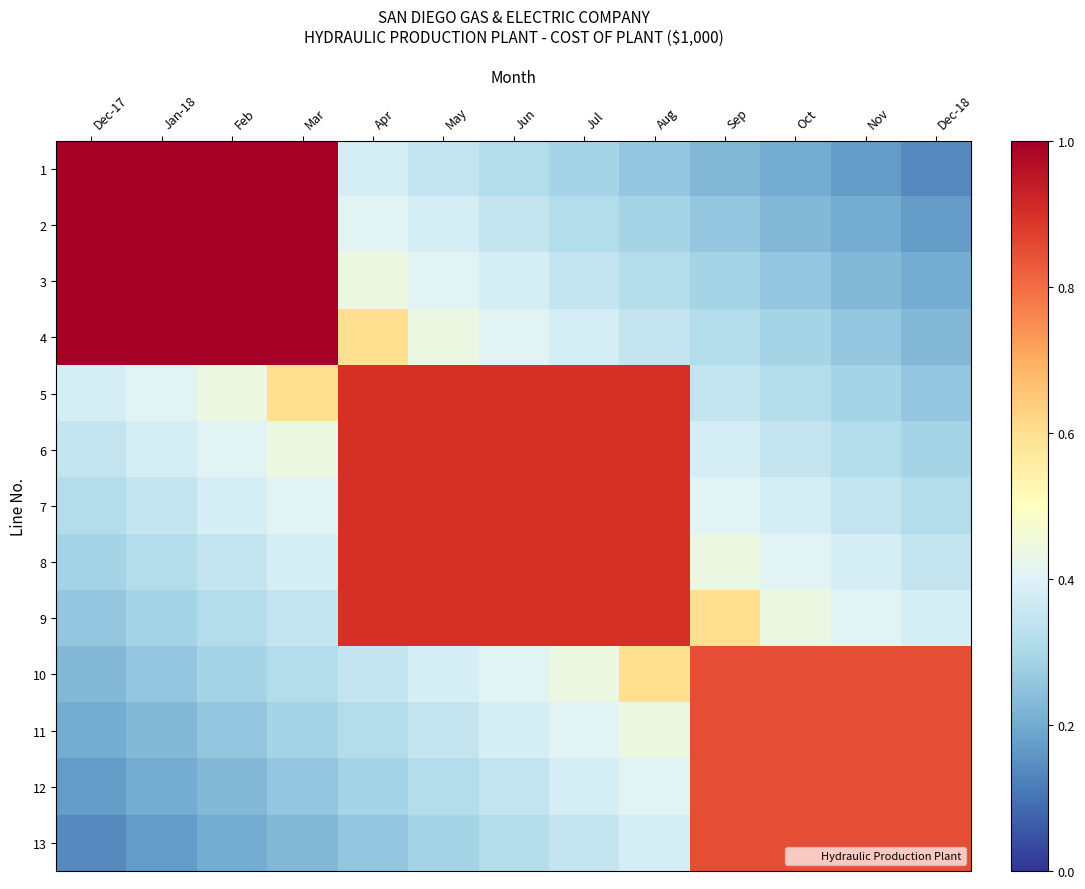

Reading right to left, extract all data points from this chart.

1: Dec-18=0.1	Nov=0.2	Oct=0.2	Sep=0.2	Aug=0.3	Jul=0.3	Jun=0.3	May=0.3	Apr=0.4	Mar=1.0	Feb=1.0	Jan-18=1.0	Dec-17=1.0
2: Dec-18=0.2	Nov=0.2	Oct=0.2	Sep=0.3	Aug=0.3	Jul=0.3	Jun=0.3	May=0.4	Apr=0.4	Mar=1.0	Feb=1.0	Jan-18=1.0	Dec-17=1.0
3: Dec-18=0.2	Nov=0.2	Oct=0.3	Sep=0.3	Aug=0.3	Jul=0.3	Jun=0.4	May=0.4	Apr=0.4	Mar=1.0	Feb=1.0	Jan-18=1.0	Dec-17=1.0
4: Dec-18=0.2	Nov=0.3	Oct=0.3	Sep=0.3	Aug=0.3	Jul=0.4	Jun=0.4	May=0.4	Apr=0.6	Mar=1.0	Feb=1.0	Jan-18=1.0	Dec-17=1.0
5: Dec-18=0.3	Nov=0.3	Oct=0.3	Sep=0.3	Aug=0.9	Jul=0.9	Jun=0.9	May=0.9	Apr=0.9	Mar=0.6	Feb=0.4	Jan-18=0.4	Dec-17=0.4
6: Dec-18=0.3	Nov=0.3	Oct=0.3	Sep=0.4	Aug=0.9	Jul=0.9	Jun=0.9	May=0.9	Apr=0.9	Mar=0.4	Feb=0.4	Jan-18=0.4	Dec-17=0.3
7: Dec-18=0.3	Nov=0.3	Oct=0.4	Sep=0.4	Aug=0.9	Jul=0.9	Jun=0.9	May=0.9	Apr=0.9	Mar=0.4	Feb=0.4	Jan-18=0.3	Dec-17=0.3
8: Dec-18=0.3	Nov=0.4	Oct=0.4	Sep=0.4	Aug=0.9	Jul=0.9	Jun=0.9	May=0.9	Apr=0.9	Mar=0.4	Feb=0.3	Jan-18=0.3	Dec-17=0.3
9: Dec-18=0.4	Nov=0.4	Oct=0.4	Sep=0.6	Aug=0.9	Jul=0.9	Jun=0.9	May=0.9	Apr=0.9	Mar=0.3	Feb=0.3	Jan-18=0.3	Dec-17=0.3
10: Dec-18=0.8	Nov=0.8	Oct=0.8	Sep=0.8	Aug=0.6	Jul=0.4	Jun=0.4	May=0.4	Apr=0.3	Mar=0.3	Feb=0.3	Jan-18=0.3	Dec-17=0.2
11: Dec-18=0.8	Nov=0.8	Oct=0.8	Sep=0.8	Aug=0.4	Jul=0.4	Jun=0.4	May=0.3	Apr=0.3	Mar=0.3	Feb=0.3	Jan-18=0.2	Dec-17=0.2
12: Dec-18=0.8	Nov=0.8	Oct=0.8	Sep=0.8	Aug=0.4	Jul=0.4	Jun=0.3	May=0.3	Apr=0.3	Mar=0.3	Feb=0.2	Jan-18=0.2	Dec-17=0.2
13: Dec-18=0.8	Nov=0.8	Oct=0.8	Sep=0.8	Aug=0.4	Jul=0.3	Jun=0.3	May=0.3	Apr=0.3	Mar=0.2	Feb=0.2	Jan-18=0.2	Dec-17=0.1